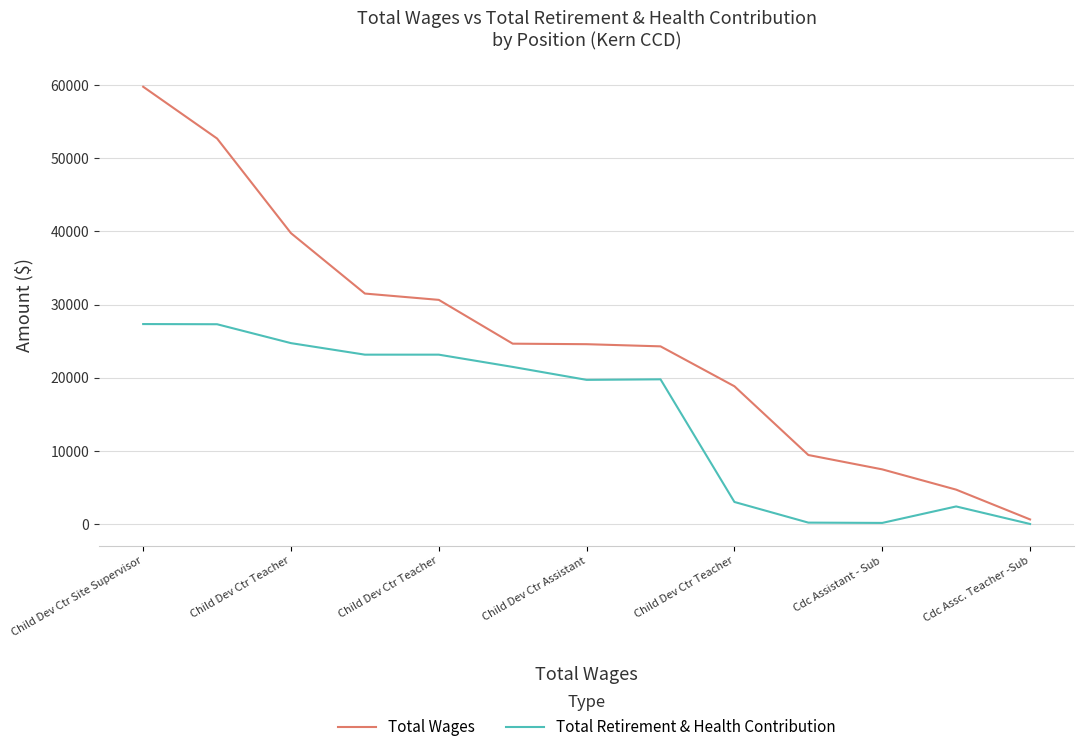

Rank the series by their maximum value, from highest to lowest.

Total Wages, Total Retirement & Health Contribution